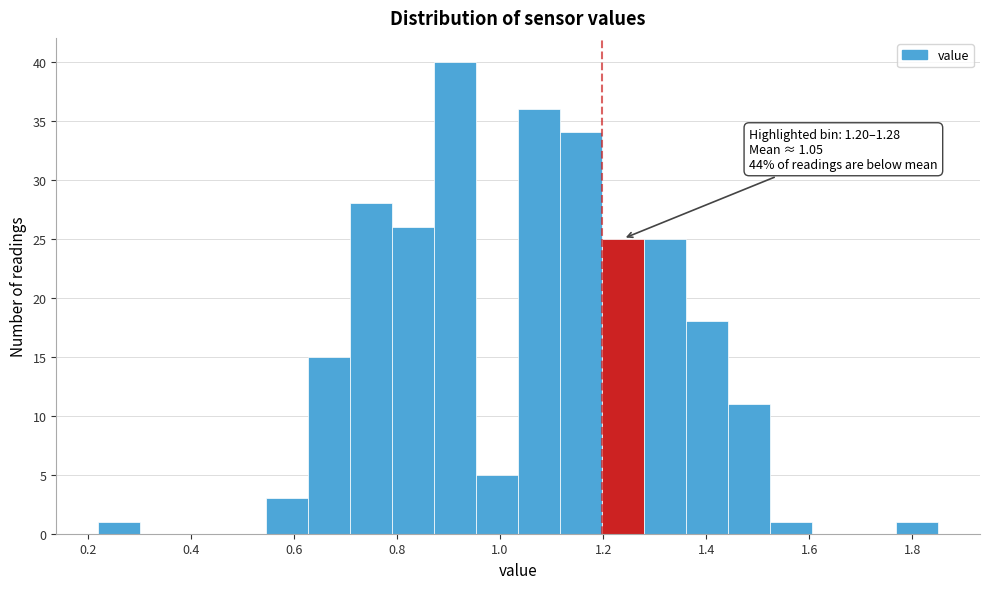

Over which range of the x-axis is the bar tallest?

0.88 to 0.96